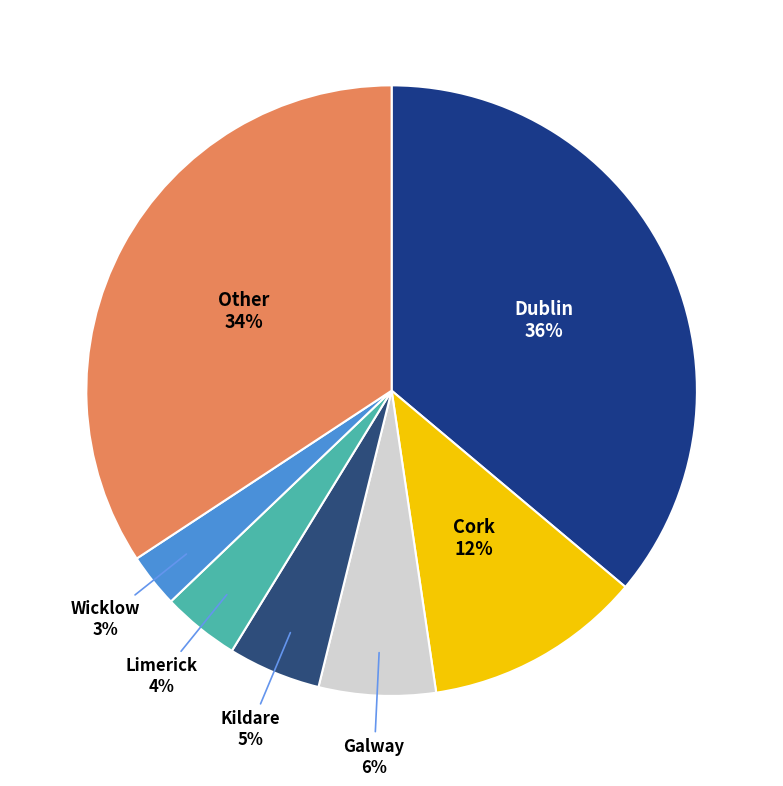

Is it true that Dublin is 25% of the pie?

False